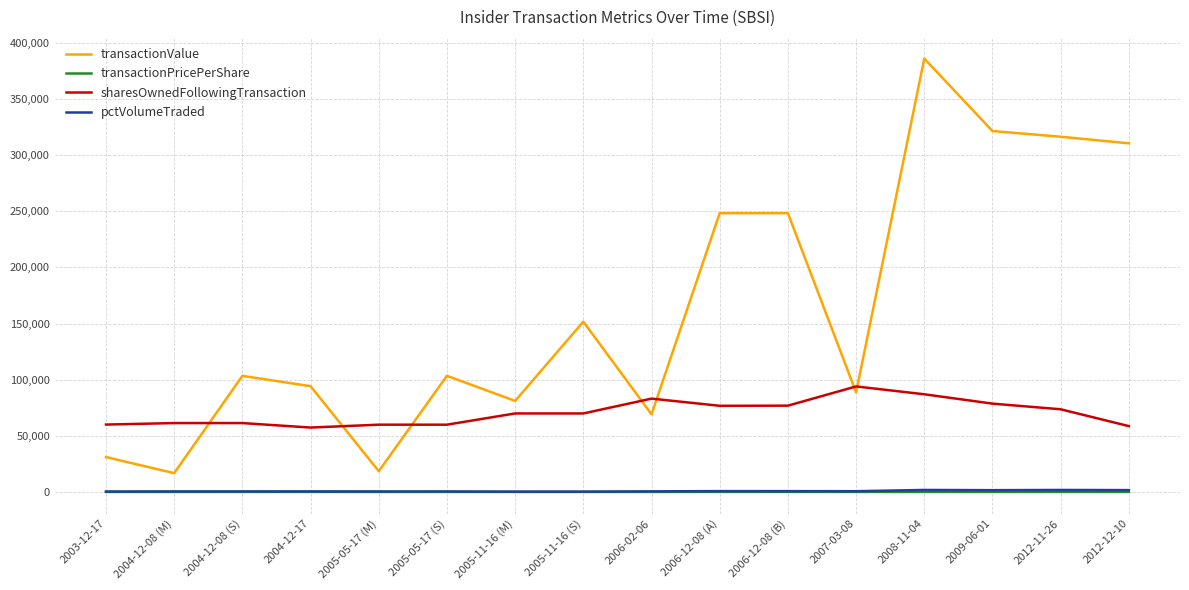

What is the average value of the pctVolumeTraded series?

765.8